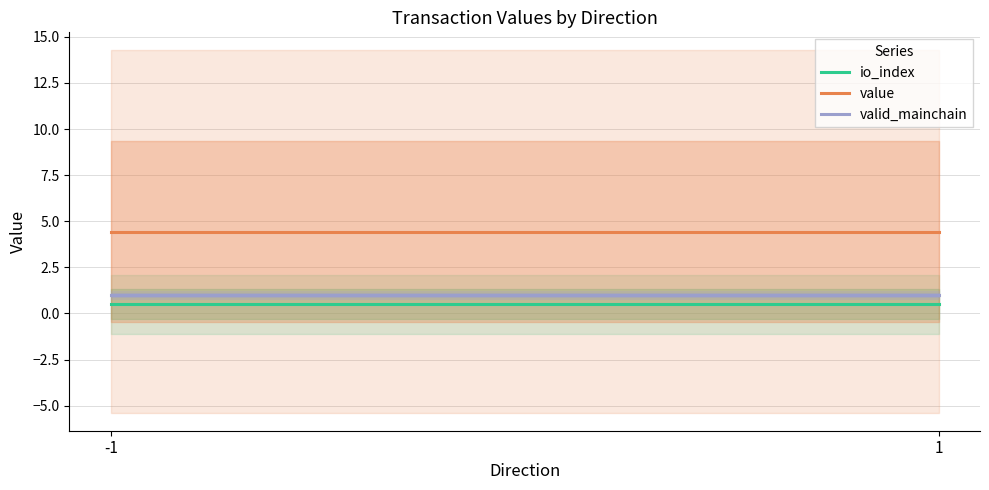

Reading left to right, what are all the values shown in this chart?

io_index: -1=0.5	1=0.5
value: -1=4.4	1=4.4
valid_mainchain: -1=1.0	1=1.0